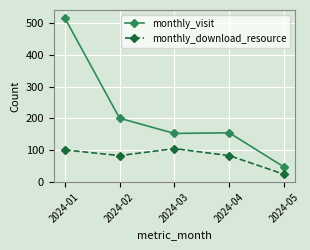

What is the difference between the highest and lowest values at 2024-04?

72